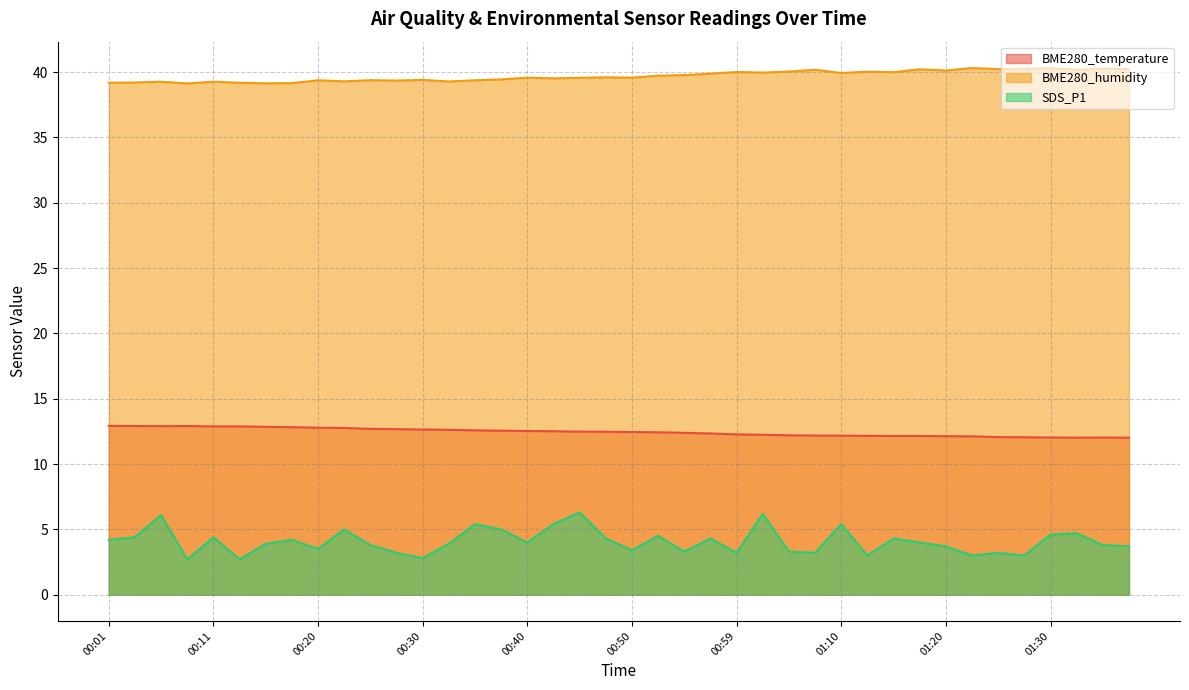

Rank the series by their maximum value, from lowest to highest.

SDS_P1, BME280_temperature, BME280_humidity